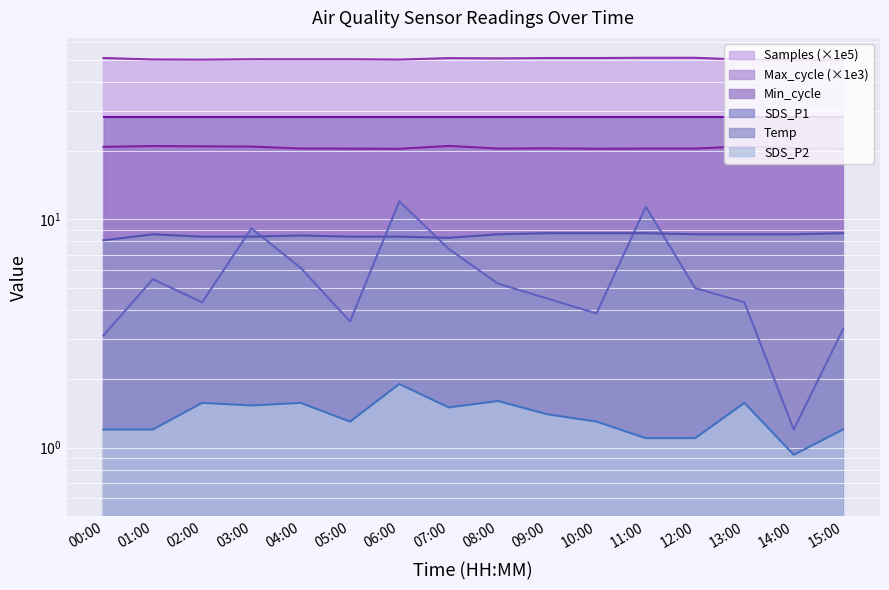

How many data points in SDS_P2 are above 1?

15